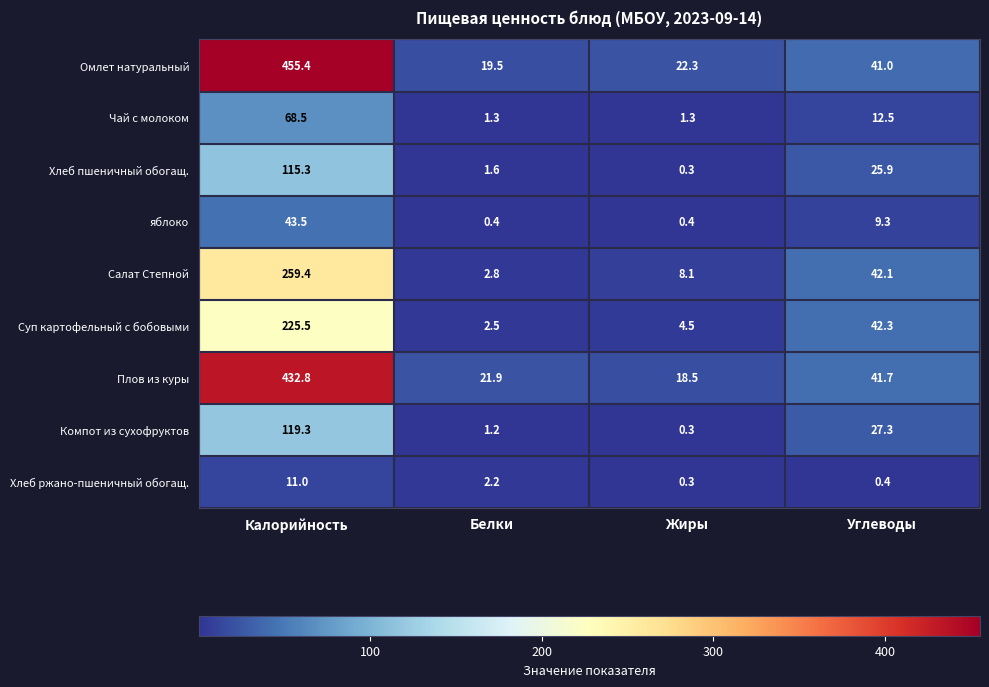

True or false: Плов из куры has a value of 71.8 at Углеводы.

False